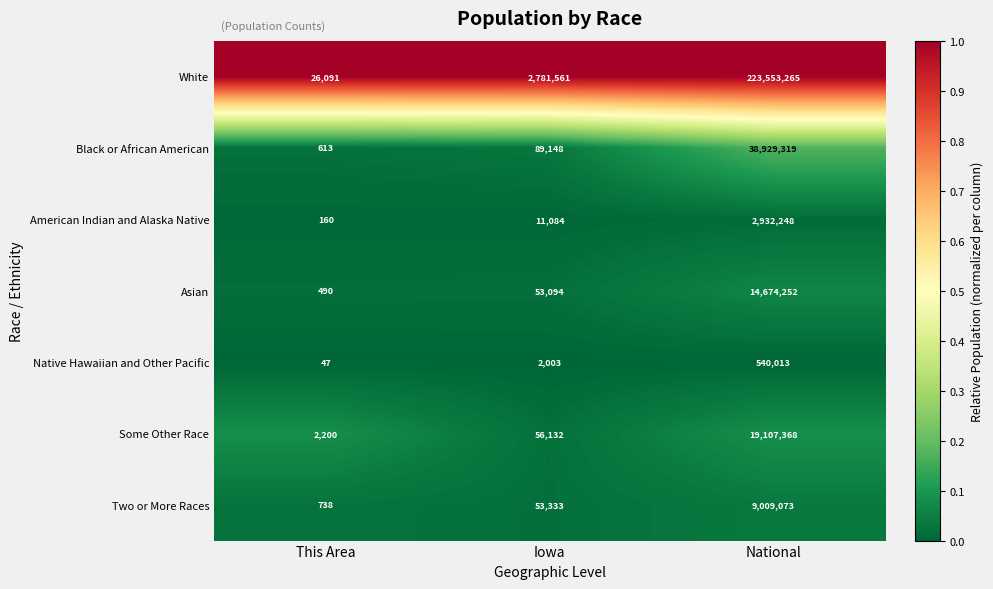

At This Area, list the series in order from largest to smallest.

White, Some Other Race, Two or More Races, Black or African American, Asian, American Indian and Alaska Native, Native Hawaiian and Other Pacific